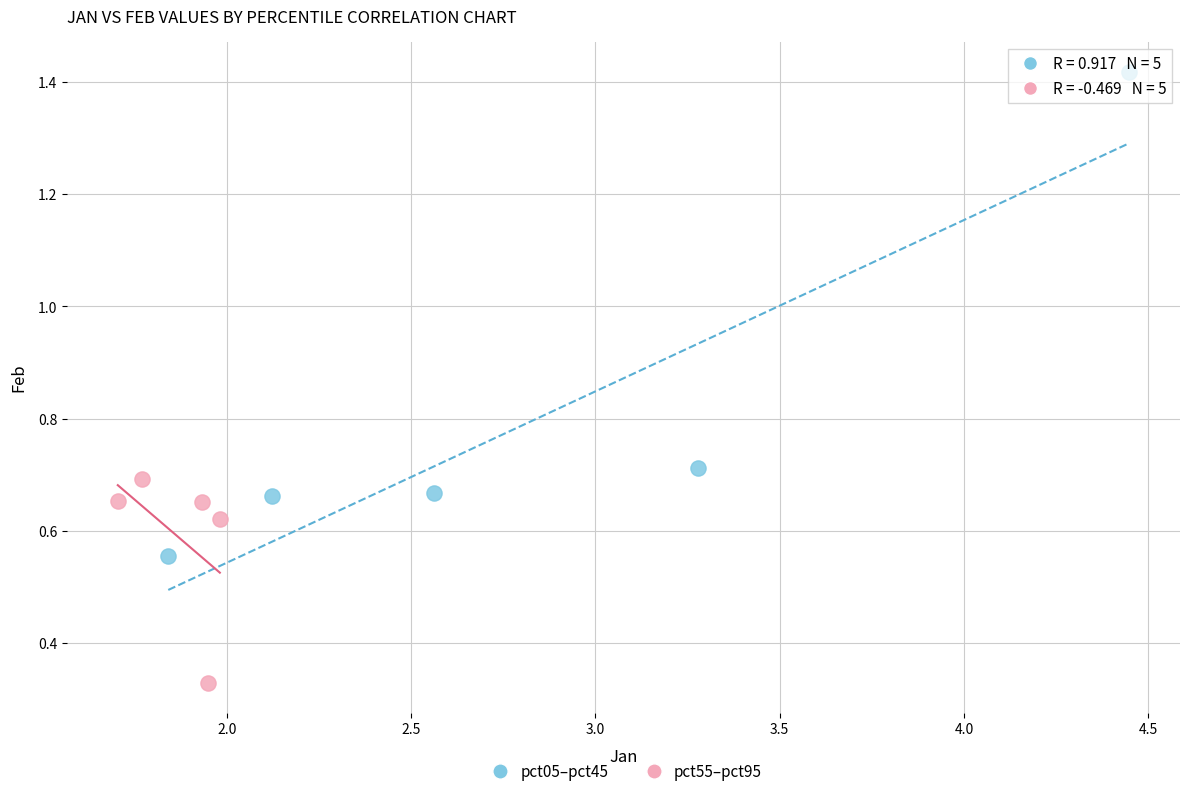

What are all the series names shown in the legend?

pct05–pct45, pct55–pct95